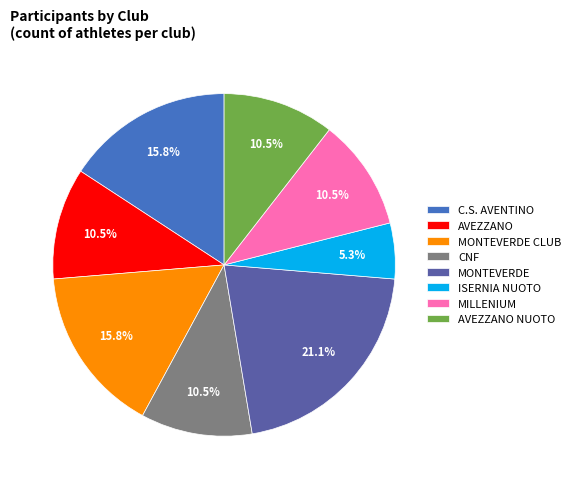

Count the number of slices in the pie.

8